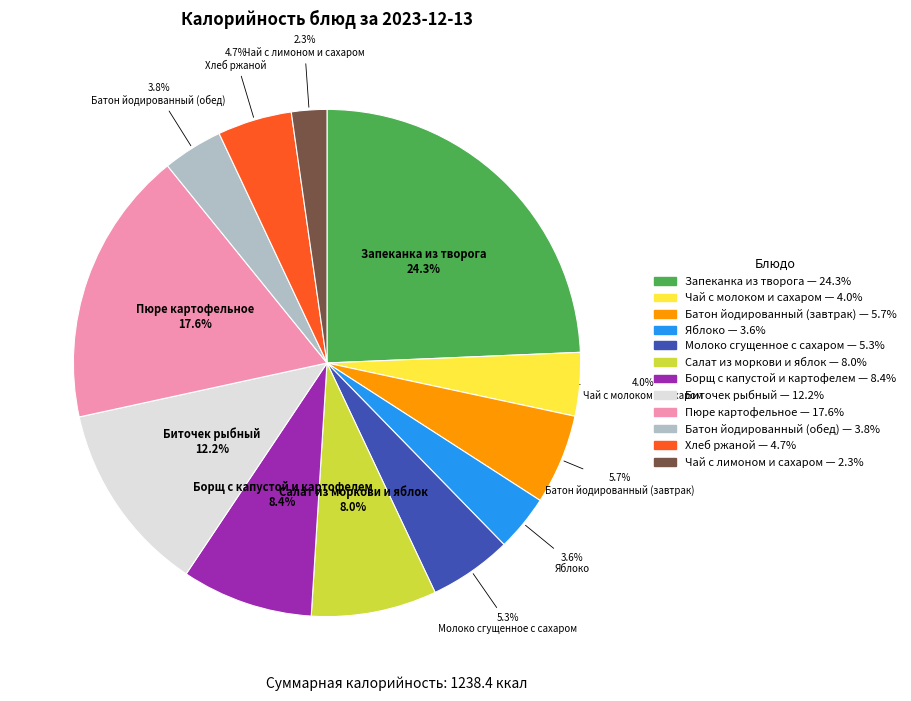

How many segments does this pie chart have?

12